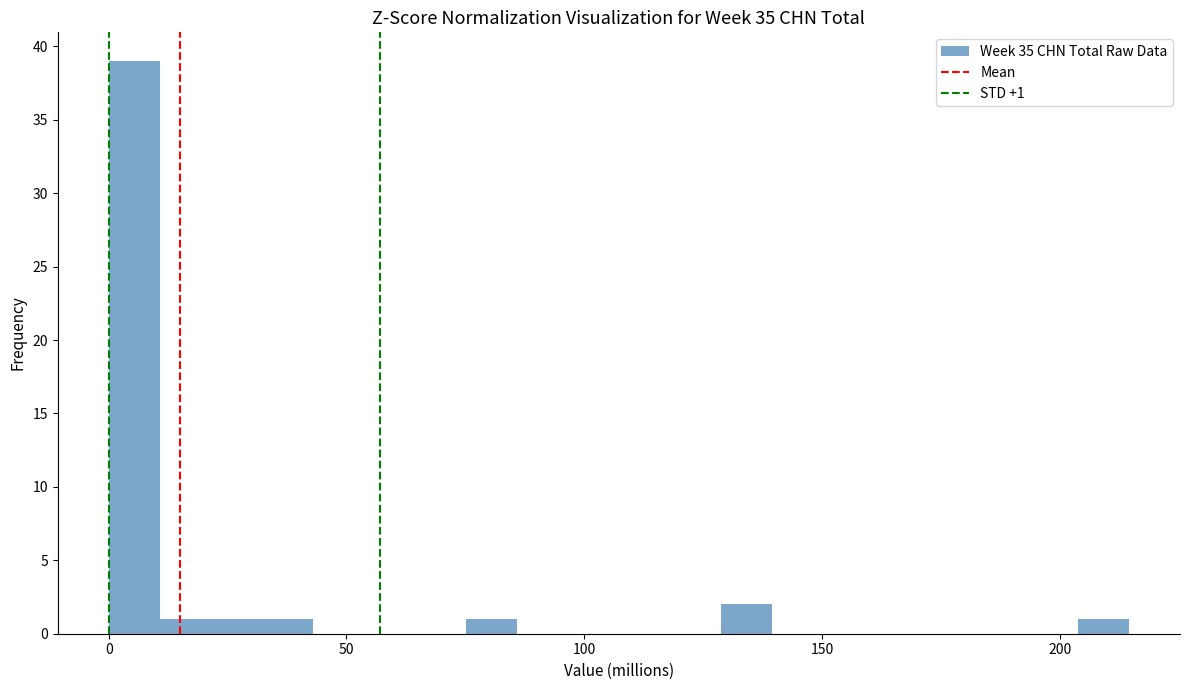

Around what value on the x-axis is the tallest bar? Give the approximate position of its centre, as read against the axis.

5